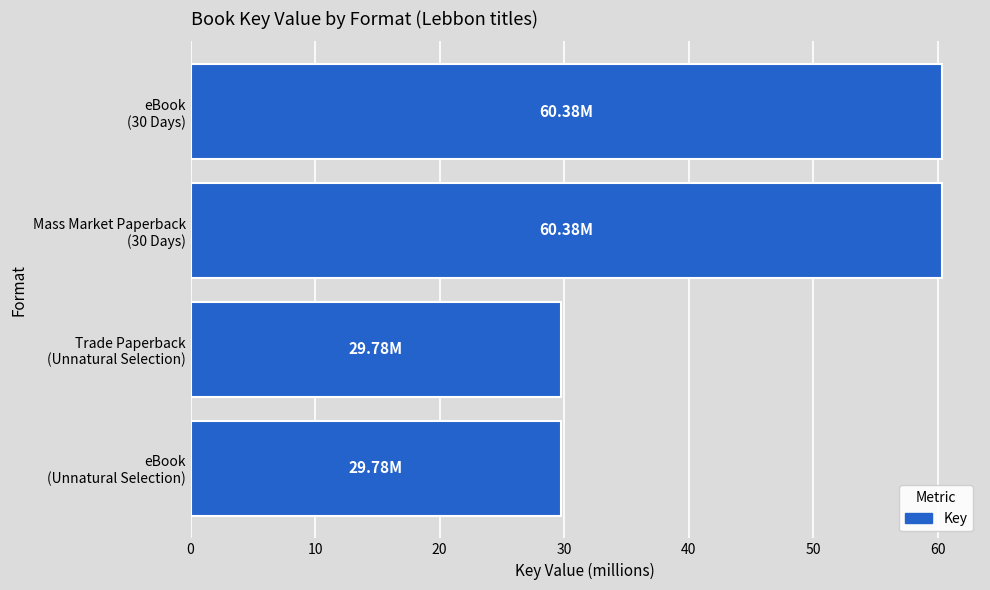

What is the difference between the second highest and second lowest values?

30.6